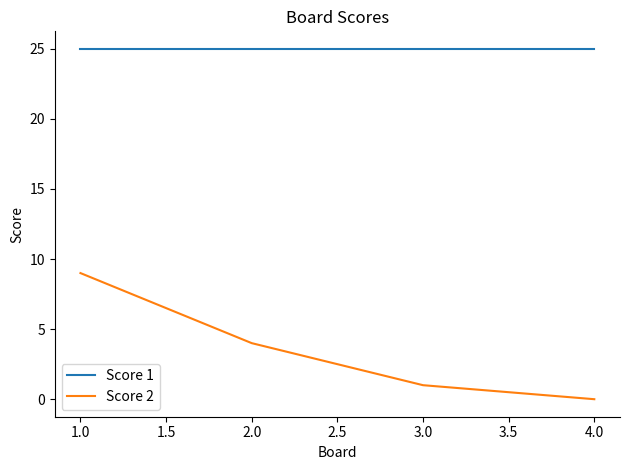

What is the lowest value of the Score 1 series?

25